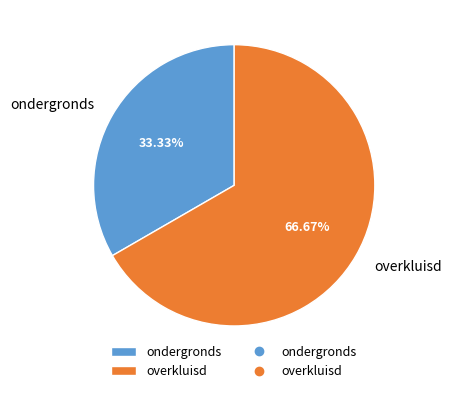

To the nearest percent, what is the combined percentage of overkluisd and ondergronds?

100%